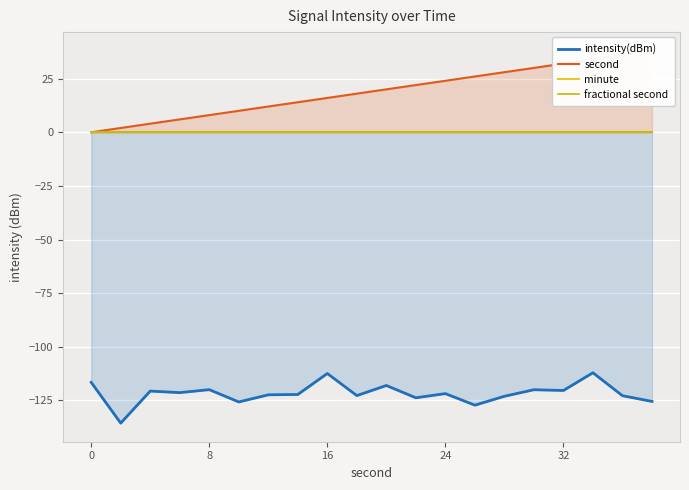

Reading left to right, extract all data points from this chart.

intensity(dBm): -116.6	-135.5	-120.6	-121.3	-119.9	-125.7	-122.4	-122.2	-112.4	-122.7	-118.0	-123.7	-121.8	-127.2	-123.0	-120.0	-120.3	-112.1	-122.8	-125.4
second: 0.0	2.0	4.0	6.0	8.0	10.0	12.0	14.0	16.0	18.0	20.0	22.0	24.0	26.0	28.0	30.0	32.0	34.0	36.0	38.0
minute: 0.0	0.0	0.0	0.0	0.0	0.0	0.0	0.0	0.0	0.0	0.0	0.0	0.0	0.0	0.0	0.0	0.0	0.0	0.0	0.0
fractional second: 0.0	0.0	0.0	0.0	0.0	0.0	0.0	0.0	0.0	0.0	0.0	0.0	0.0	0.0	0.0	0.0	0.0	0.0	0.0	0.0